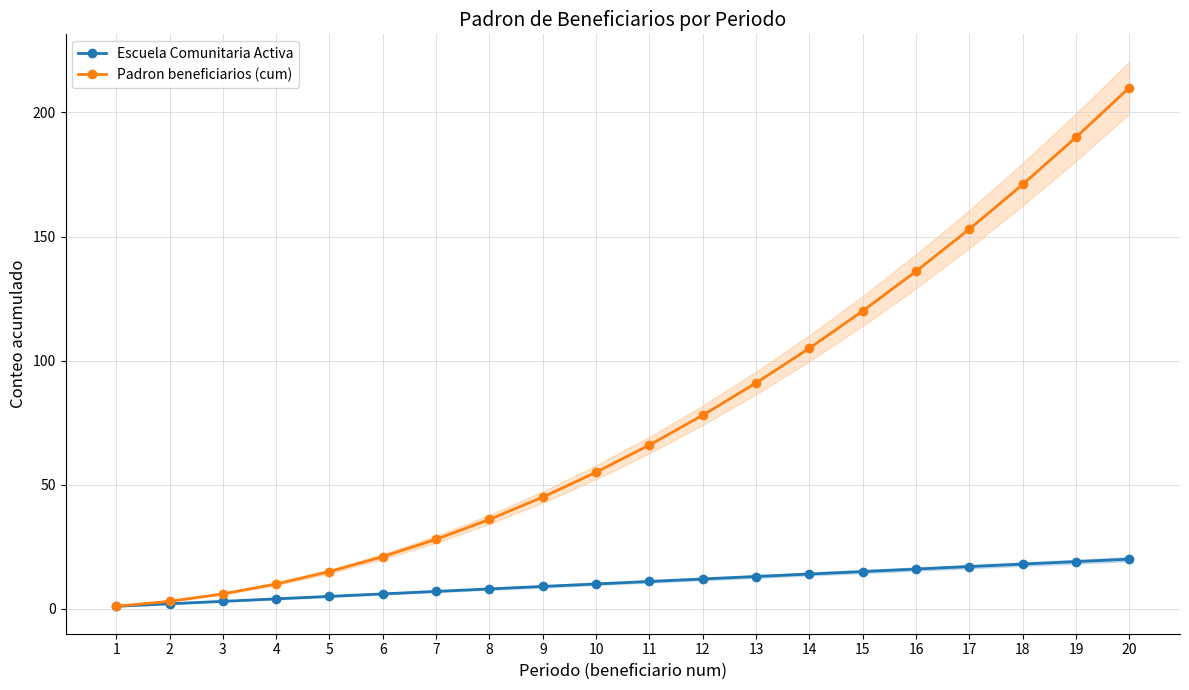

Which category has the lowest value in the Padron beneficiarios (cum) series?

1